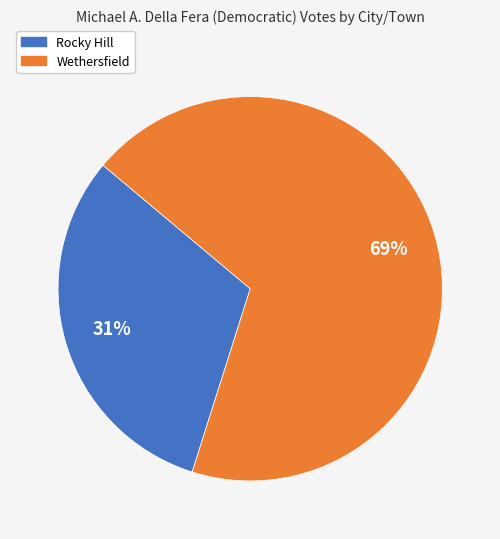

What percentage is the Wethersfield slice, to the nearest percent?

69%